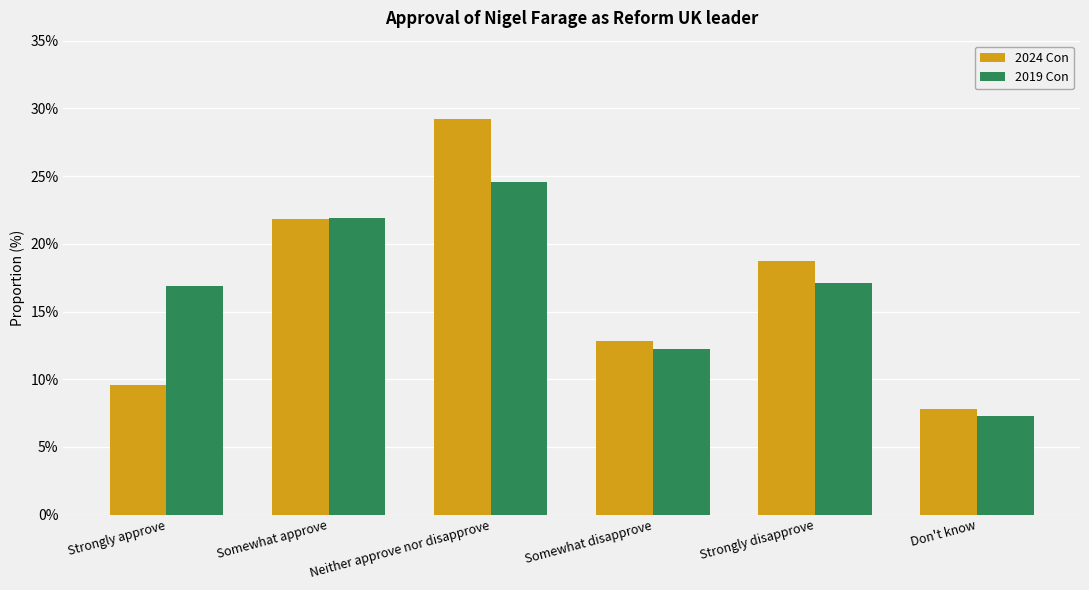

Is the value of 2024 Con at Somewhat disapprove greater than the value of 2019 Con at Strongly approve?

No